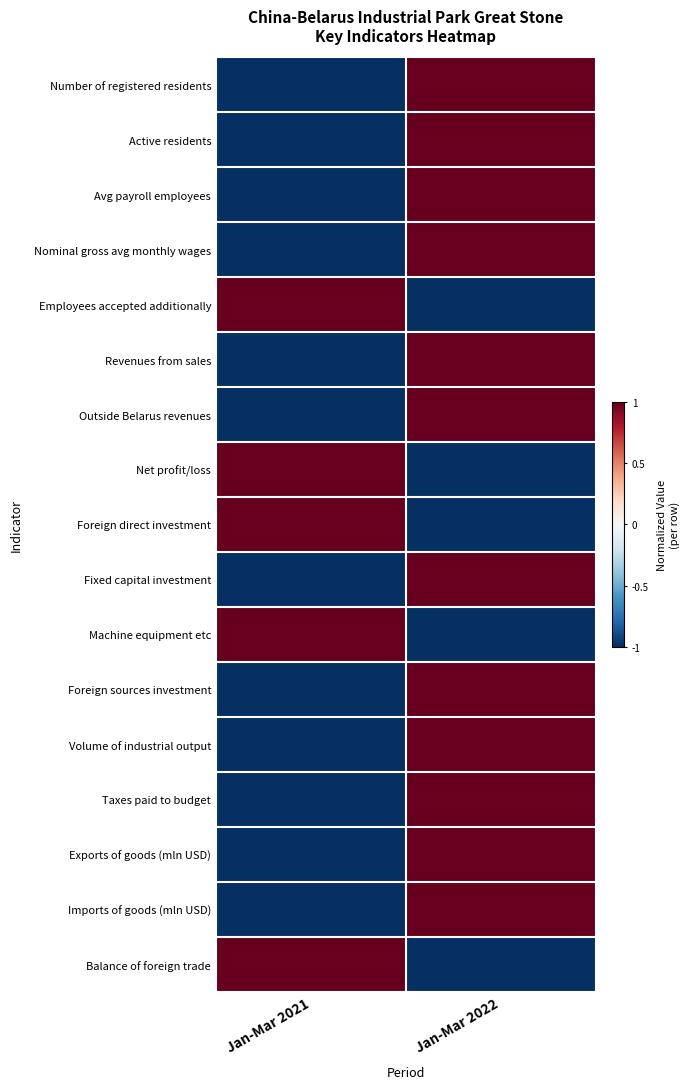

Rank the series at Jan-Mar 2021 from lowest to highest value.

Number of registered residents, Active residents, Avg payroll employees, Nominal gross avg monthly wages, Revenues from sales, Outside Belarus revenues, Fixed capital investment, Foreign sources investment, Volume of industrial output, Taxes paid to budget, Exports of goods (mln USD), Imports of goods (mln USD), Employees accepted additionally, Net profit/loss, Foreign direct investment, Machine equipment etc, Balance of foreign trade